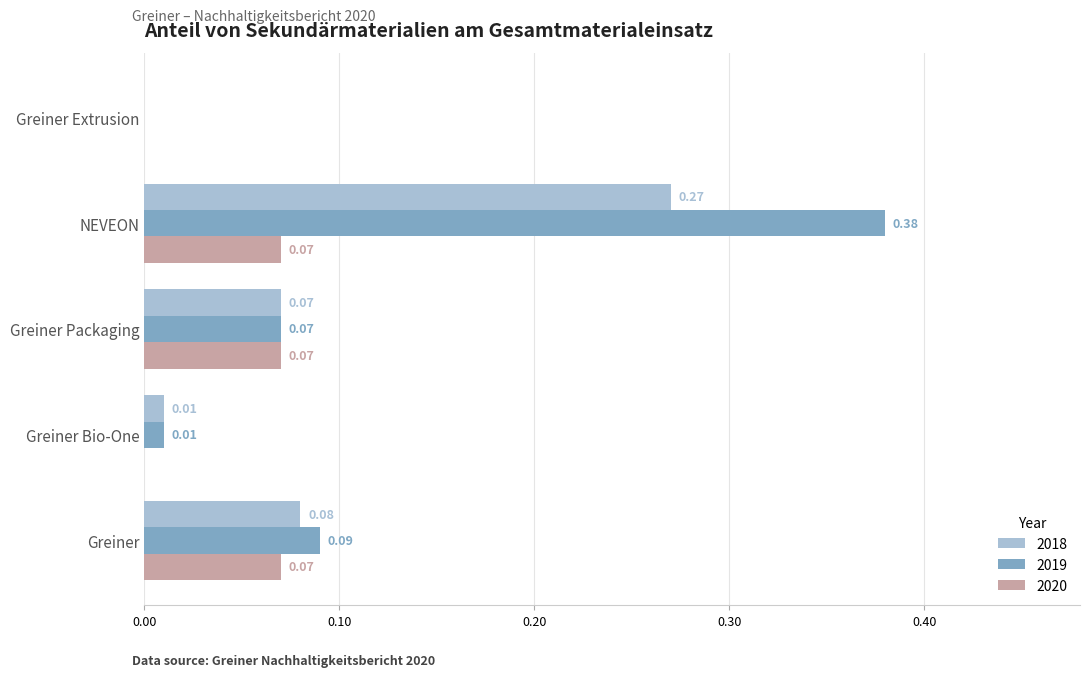

Which series changed the most between Greiner Bio-One and NEVEON?

2019